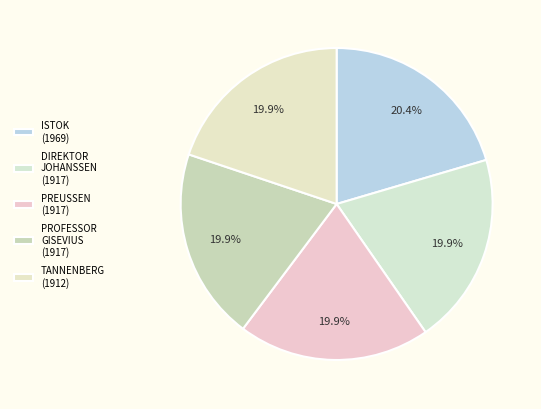

Count the number of slices in the pie.

5